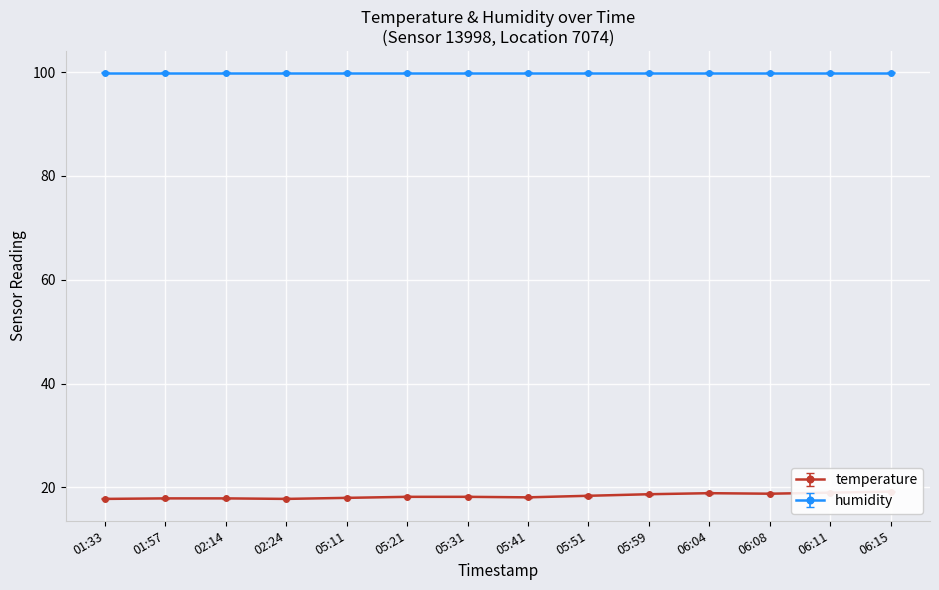

Does the chart display data point markers on the line(s)?

Yes